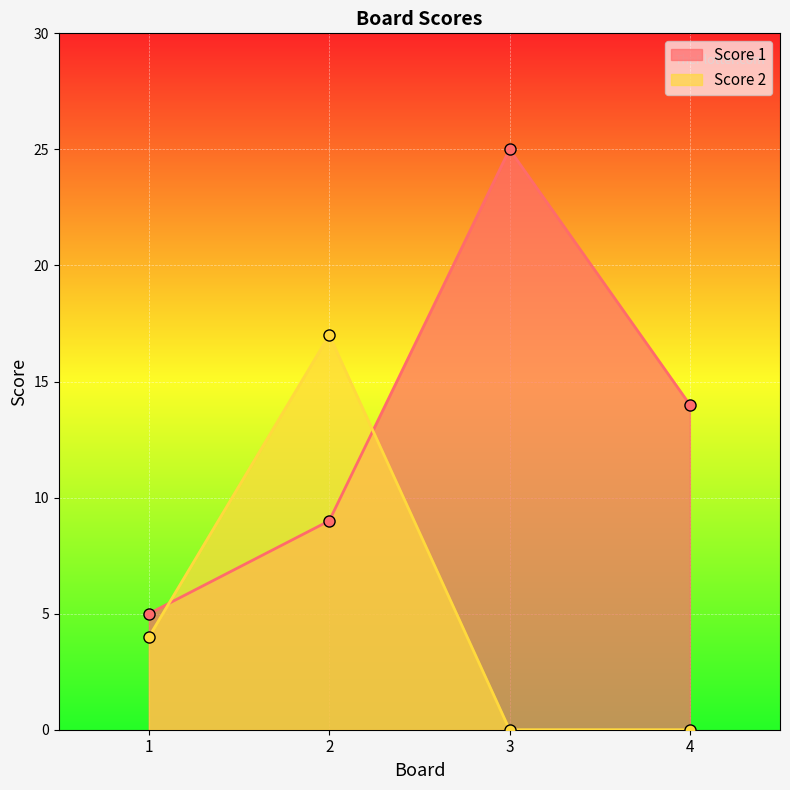

What is the difference between the maximum and minimum values in the Score 2 series?

17